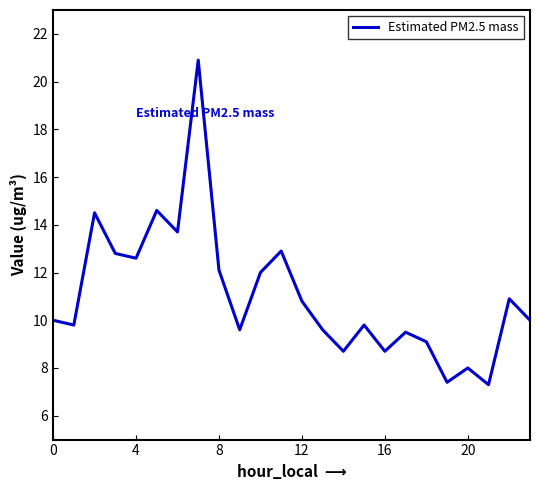

How many interior local peaks (higher than both neighbors) does the data have?

8